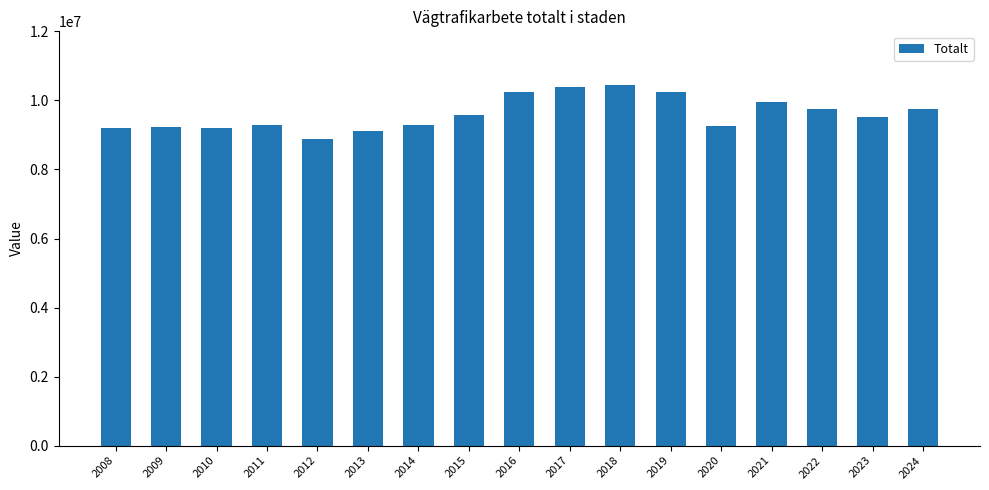

What is the change in value from 2009 to 2011?

+50658